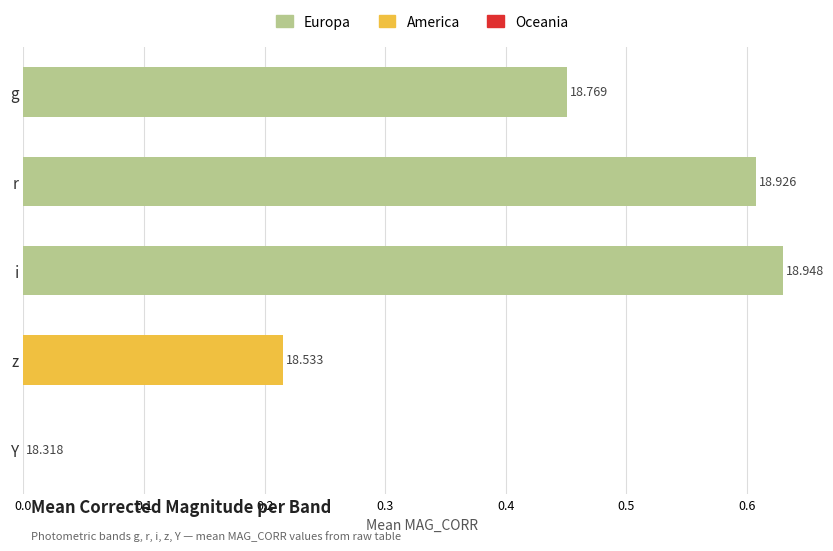

What is the difference between the maximum and second lowest values?

0.4